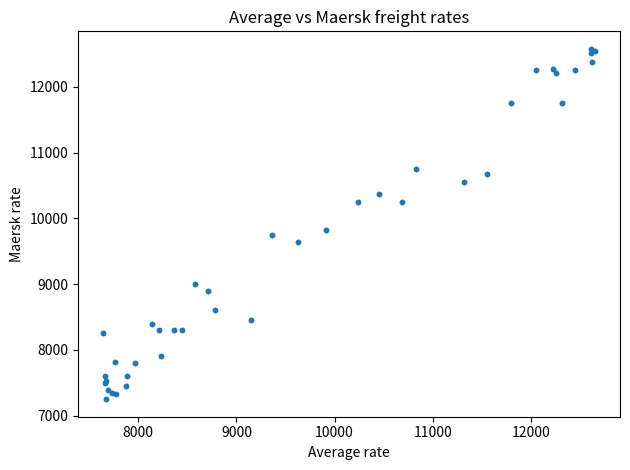

What Y value in the scatter plot is closest to 9913?

9829